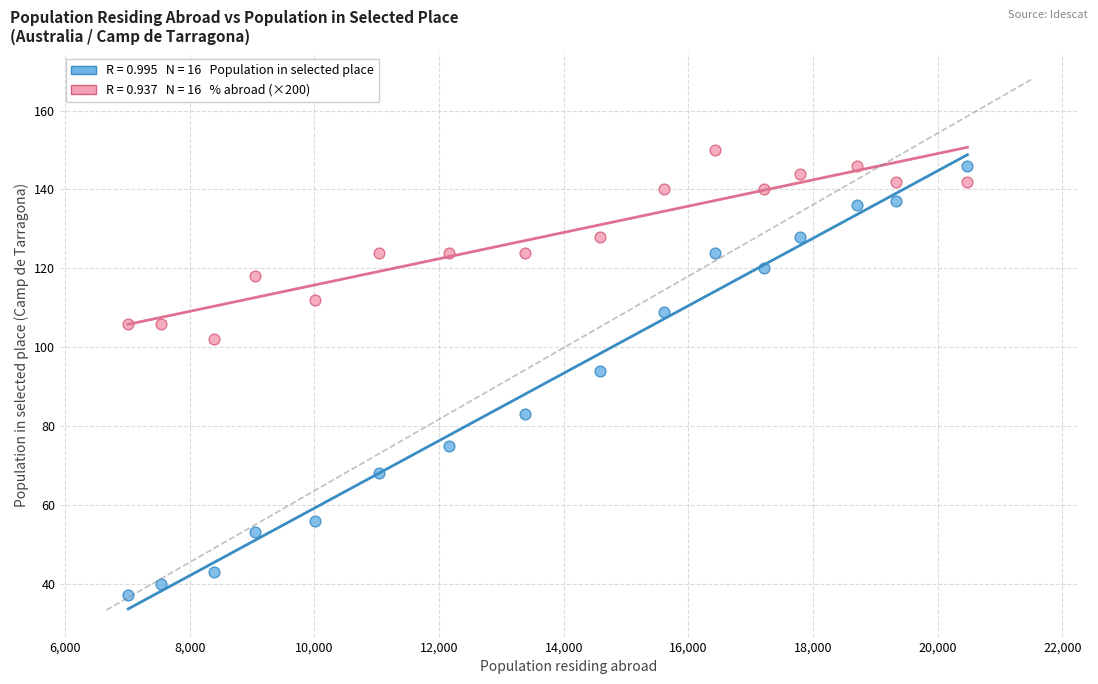

Across all data points, what is the range of Y values (max minus min)?

113.0